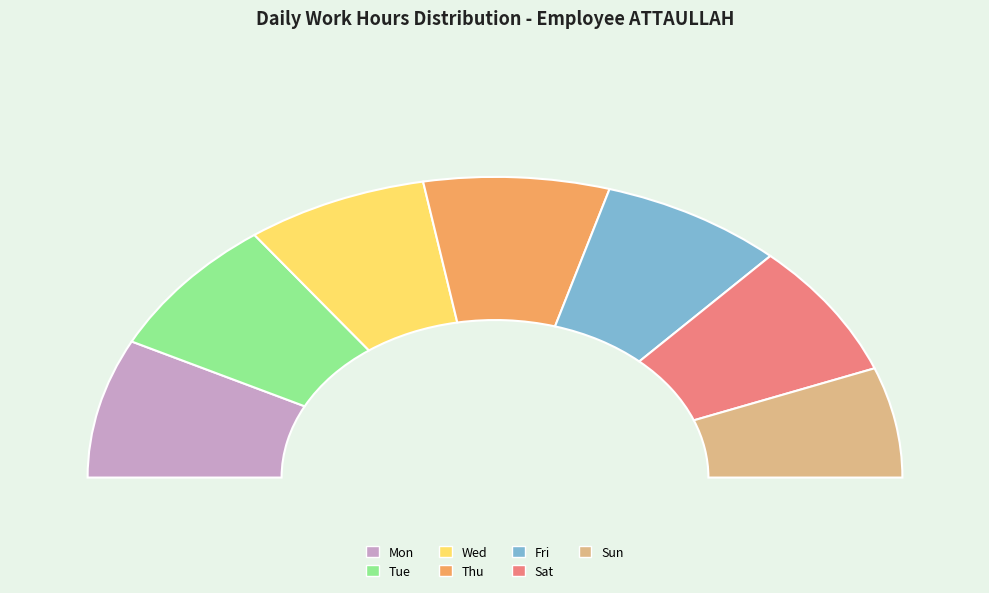

What percentage is the Thu slice, to the nearest percent?

15%